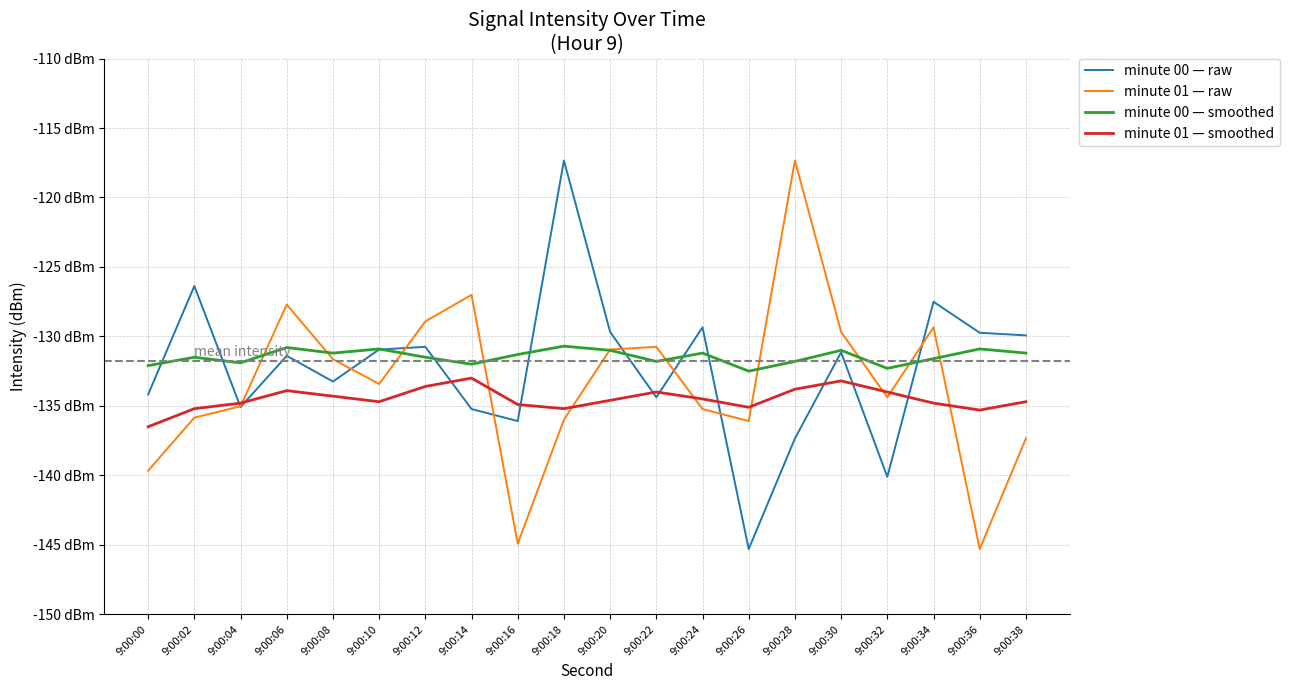

Is this an area chart (filled region under the line)?

No